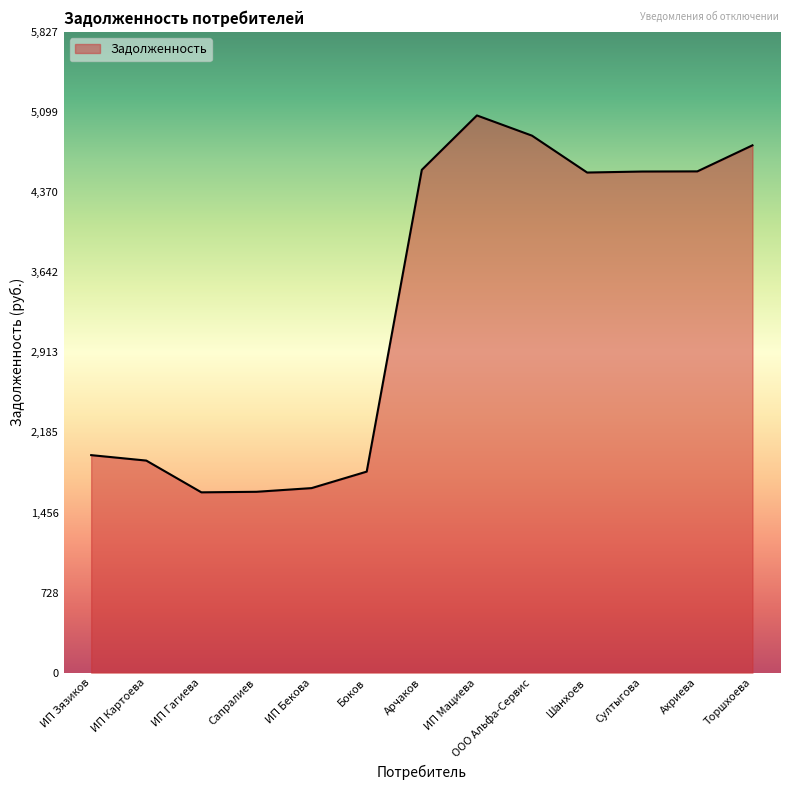

True or false: the data shows 1645.2 at Сапралиев.

True